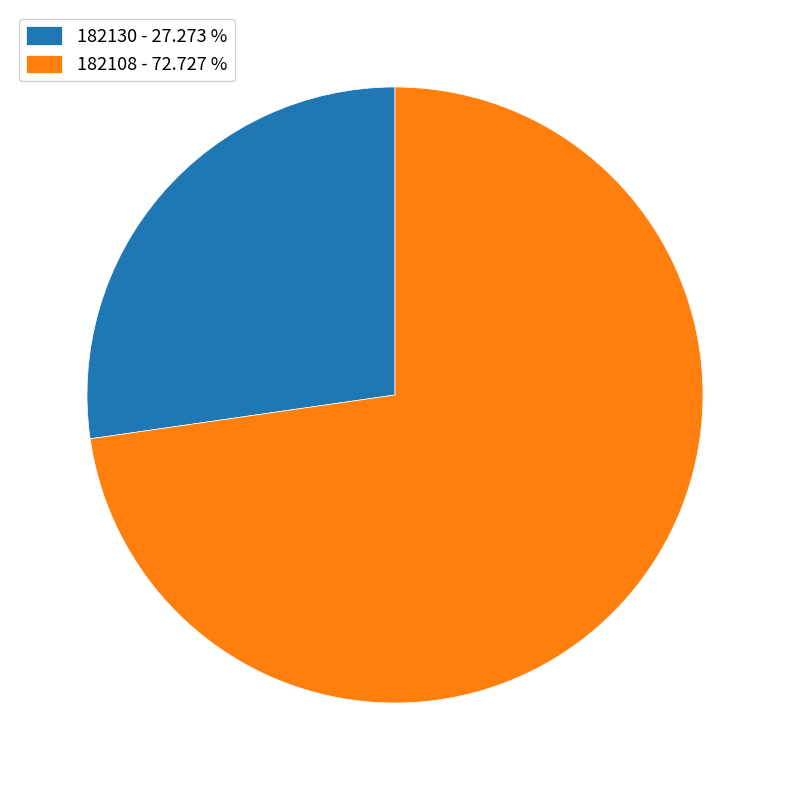

Combined, do 182108 - 72.727 % and 182130 - 27.273 % account for over 50%?

Yes